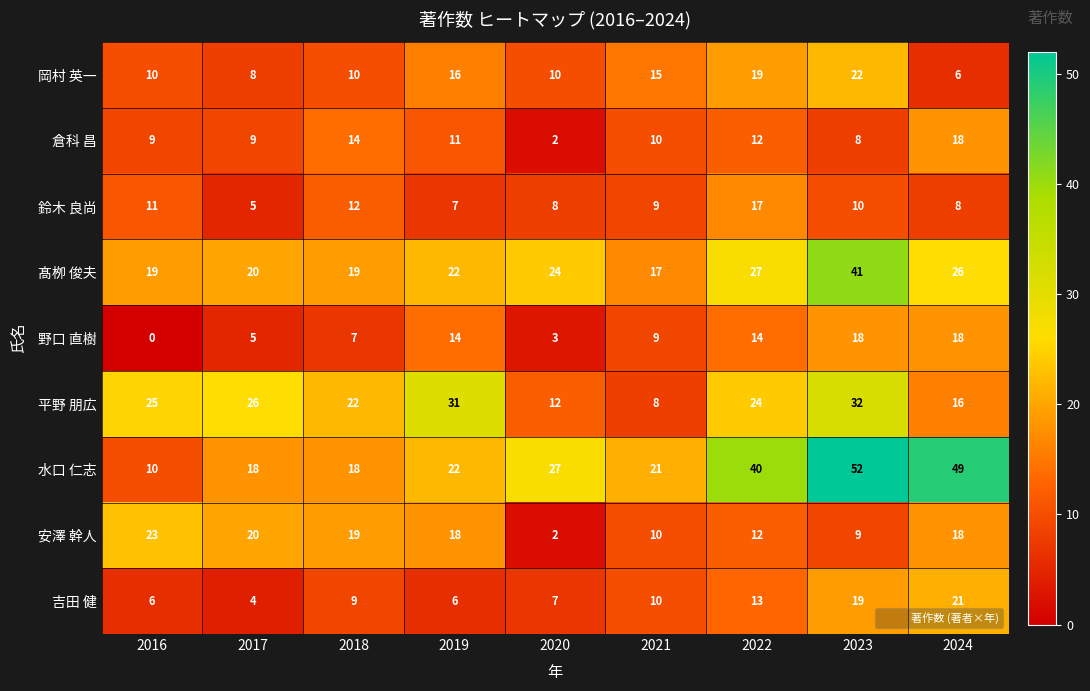

How many positive values does the 野口 直樹 series have?

8